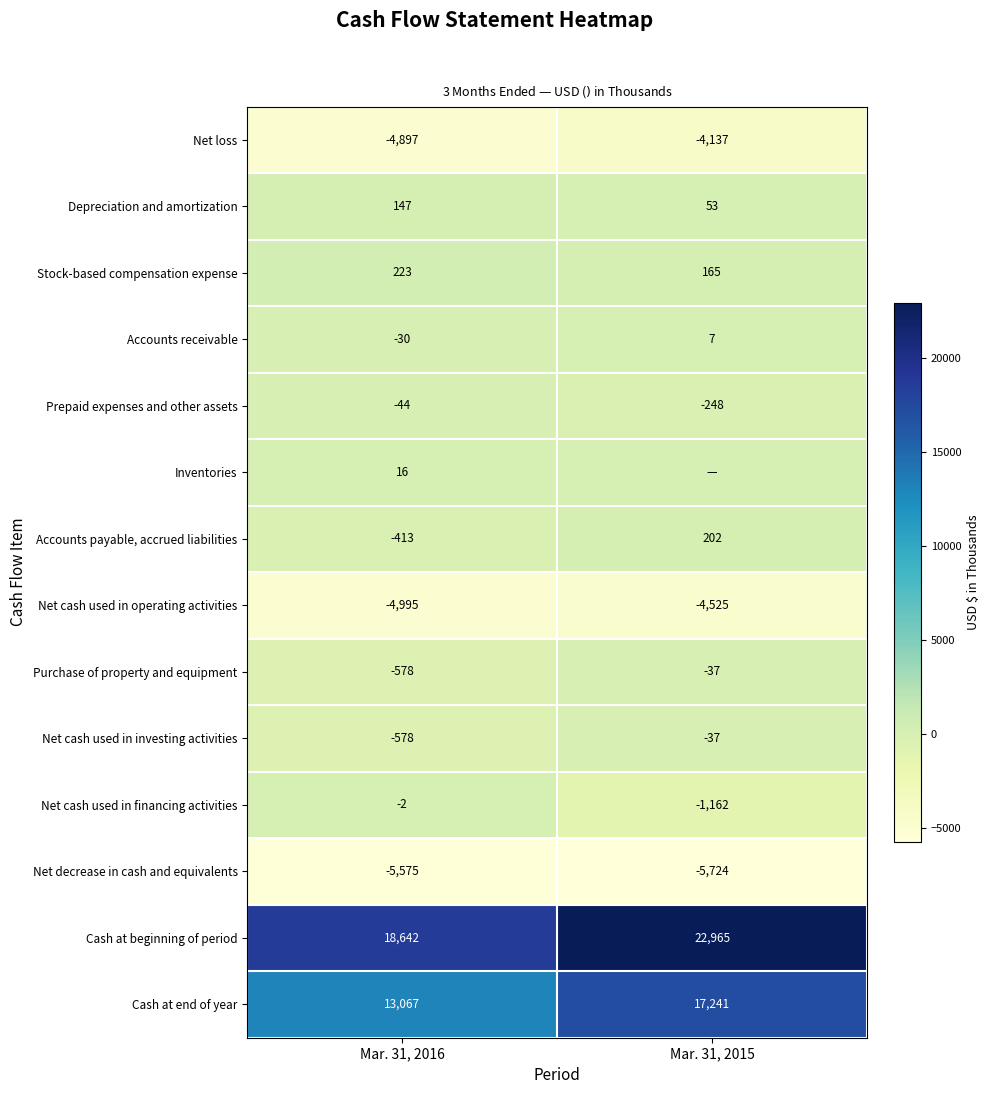

Is the value of Net loss at Mar. 31, 2015 greater than the value of Purchase of property and equipment at Mar. 31, 2016?

No